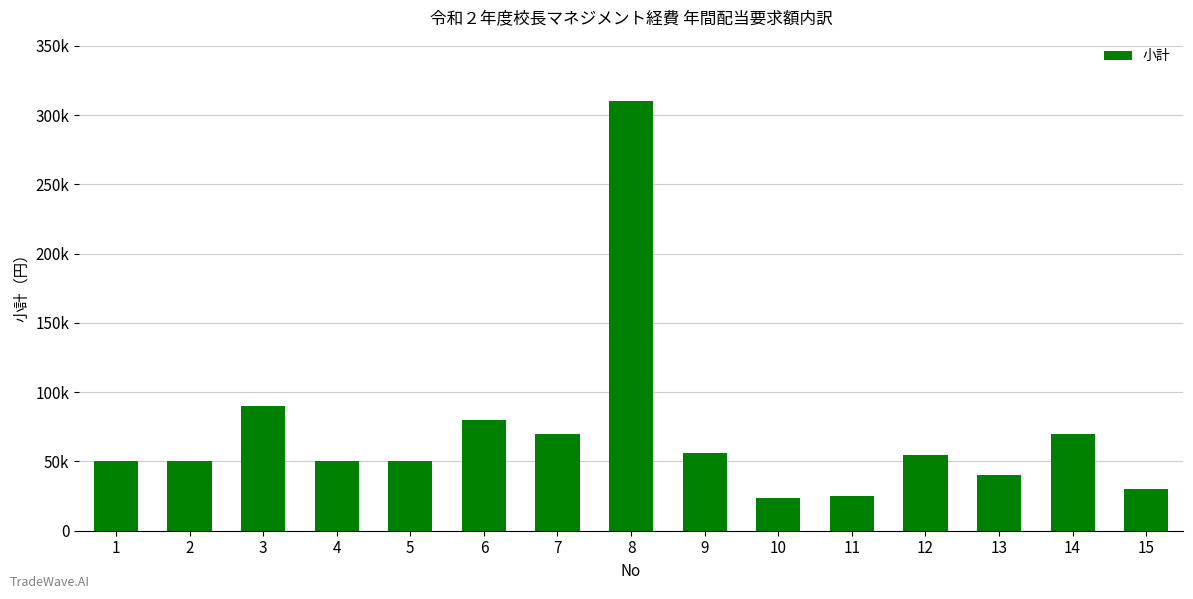

Does the chart contain any negative values?

No